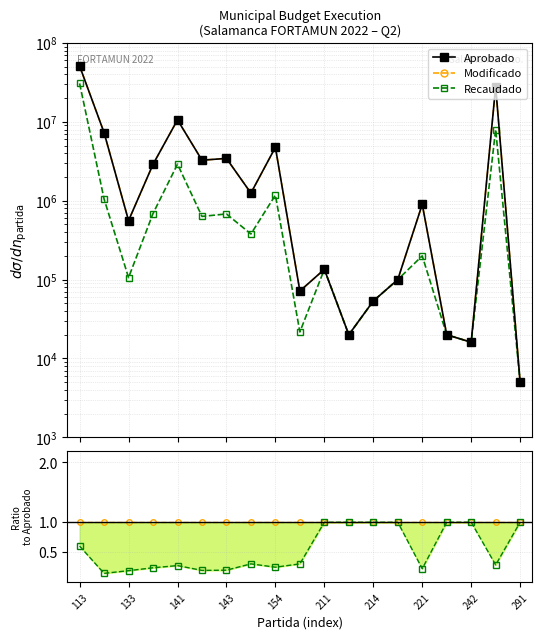

True or false: Aprobado and Recaudado intersect in this chart.

False